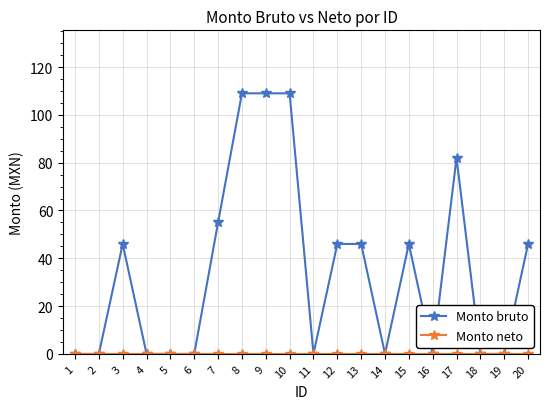

What is the value of the Monto bruto point at the 3rd from the left?

46